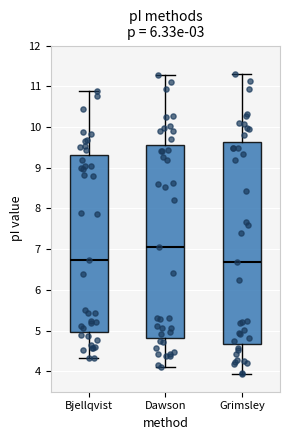

Reading left to right, read every box against the y-axis: the position of its median line, the range the box covers, and the ends of its whiskers. The values are not printed on the chart, so give them approximately, as read against the axis.

Bjellqvist: median 6.7, box 5.0 to 9.3, whiskers 4.3 to 10.9
Dawson: median 7.0, box 4.8 to 9.6, whiskers 4.1 to 11.3
Grimsley: median 6.7, box 4.7 to 9.6, whiskers 3.9 to 11.3